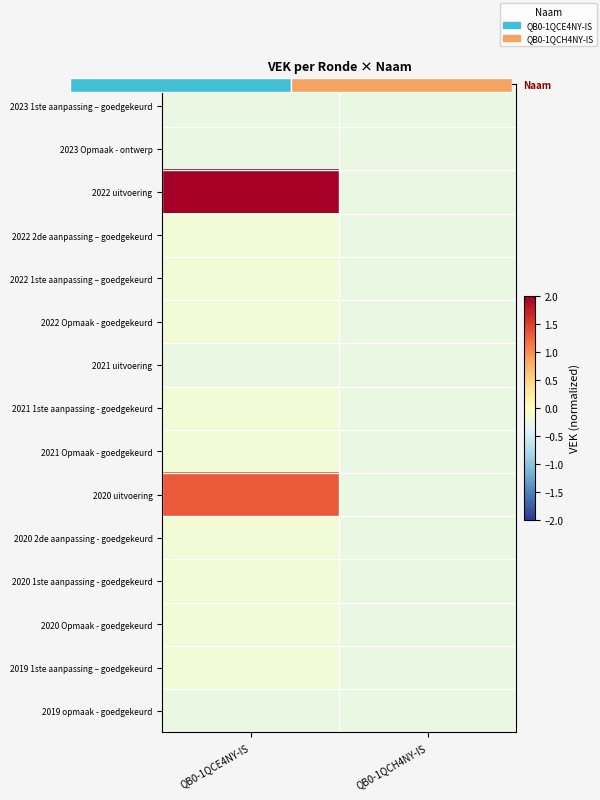

What is the difference between the 2021 Opmaak - goedgekeurd values at QB0-1QCH4NY-IS and QB0-1QCE4NY-IS?

0.1